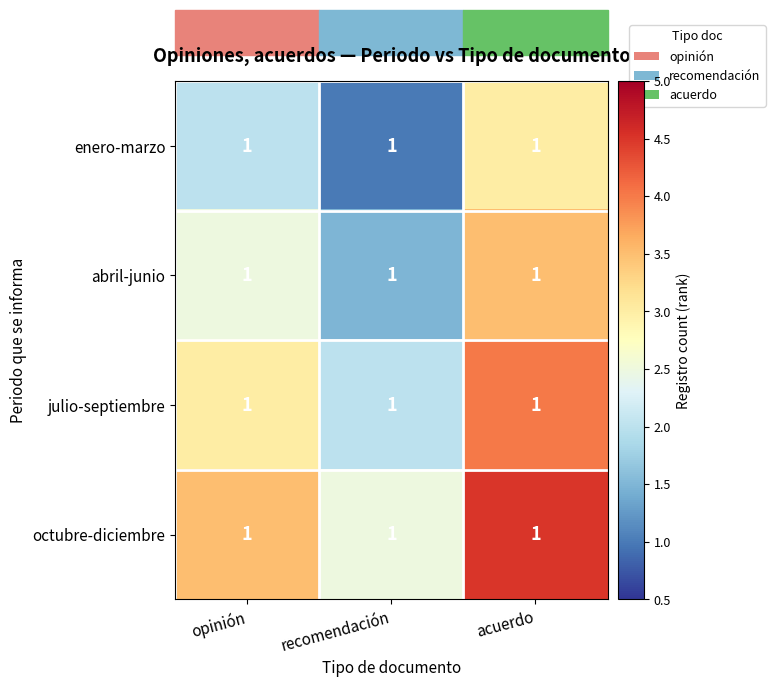

How many data points in abril-junio are above 2?

2